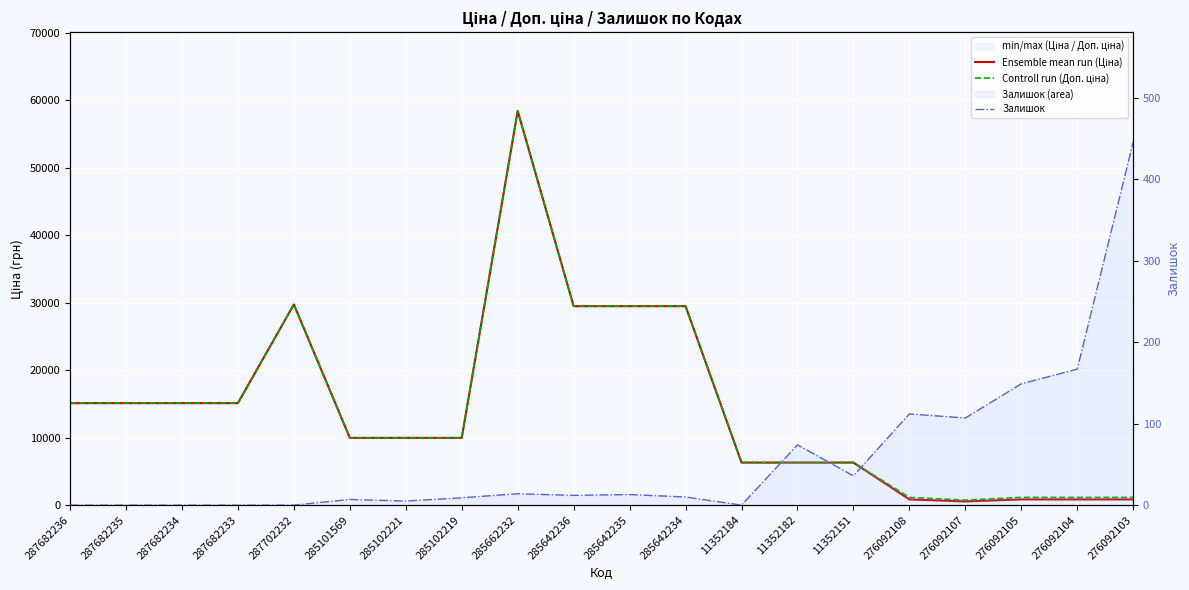

At which category is the sum across all series the highest?

285662232